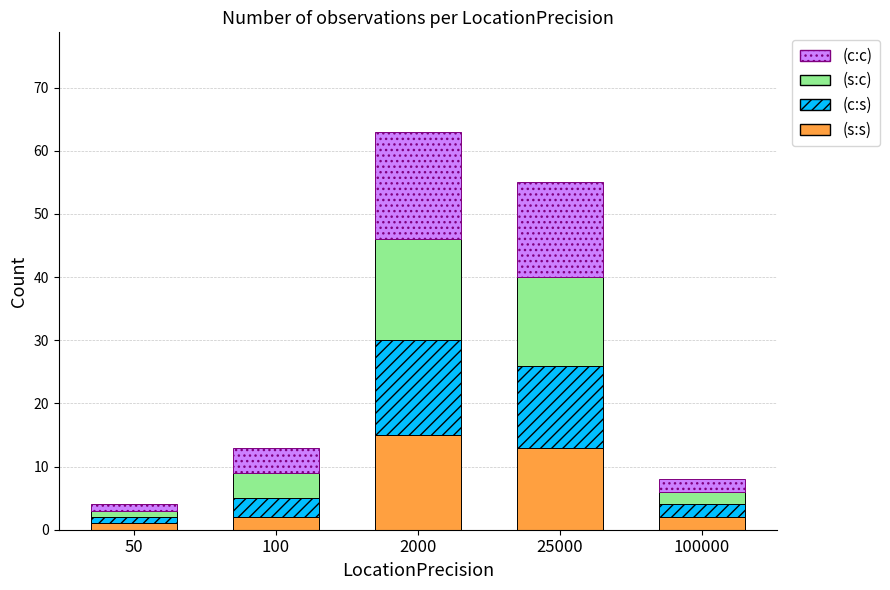

Count the number of categories in the chart.

5